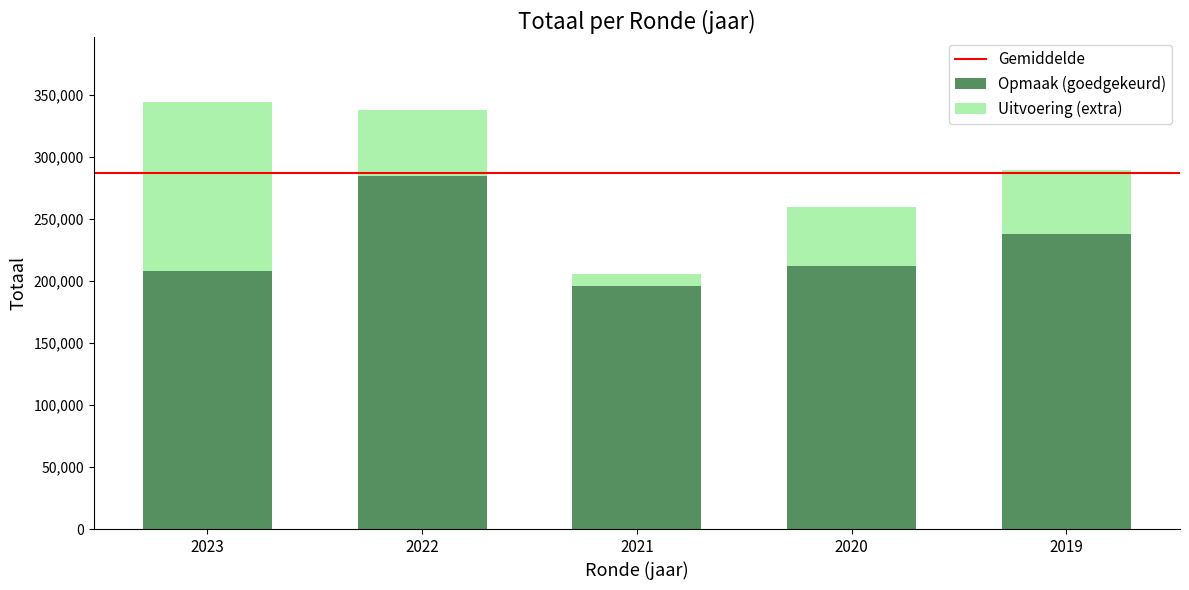

What is the highest value of the Opmaak (goedgekeurd) series?

284741